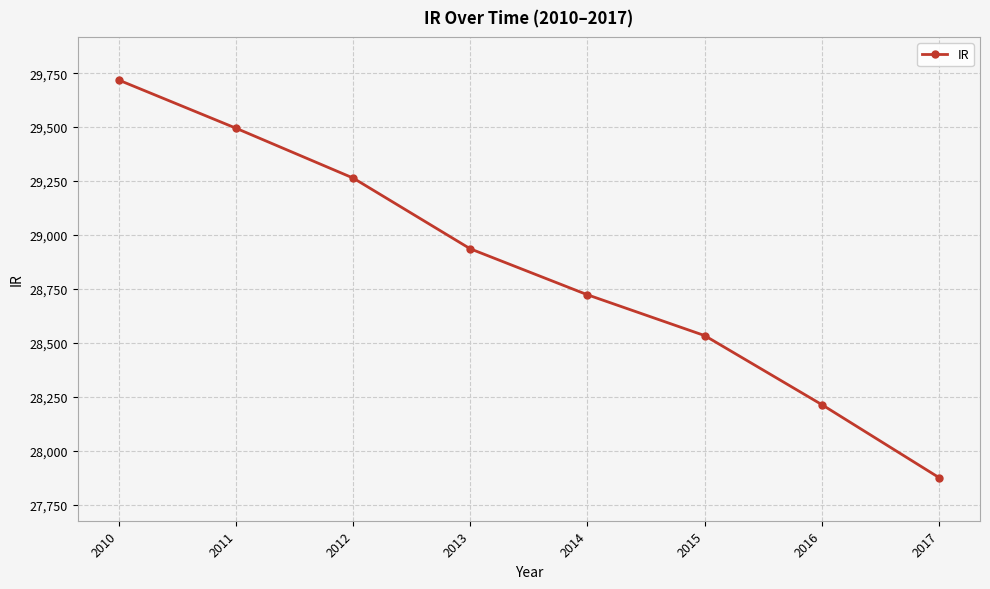

List the labels in order of value, largest first.

2010, 2011, 2012, 2013, 2014, 2015, 2016, 2017